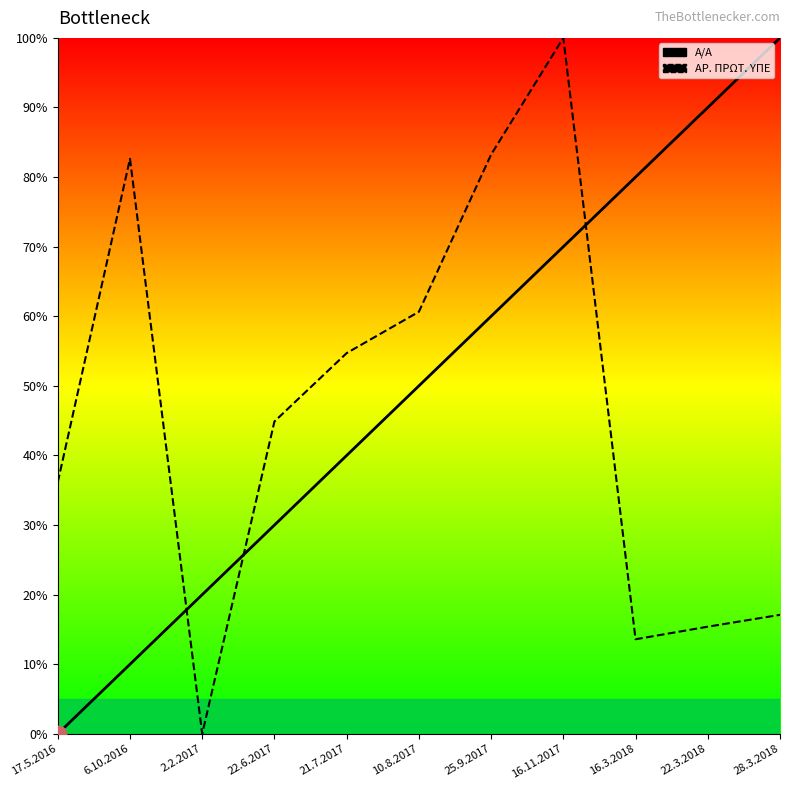

What is the greatest value displayed?

100.0